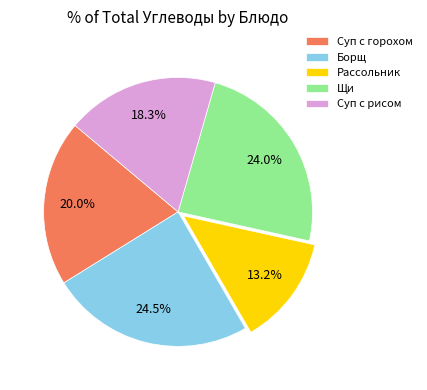

Which category has the smallest portion of the pie?

Рассольник